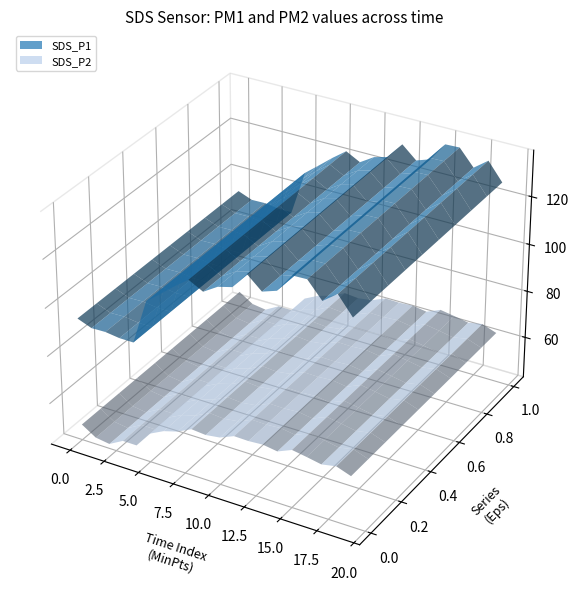

Reading right to left, list all the values displayed in this chart.

SDS_P1: 127.5	134.9	130.5	137.2	137.0	129.3	127.3	132.5	125.7	124.1	120.5	123.6	119.2	114.5	109.8	91.2	91.2	92.0	91.9	94.1
SDS_P2: 63.7	65.8	64.7	65.8	66.8	64.3	65.2	64.8	65.0	62.5	61.7	62.2	59.4	57.6	54.7	47.8	47.8	44.5	45.4	49.2